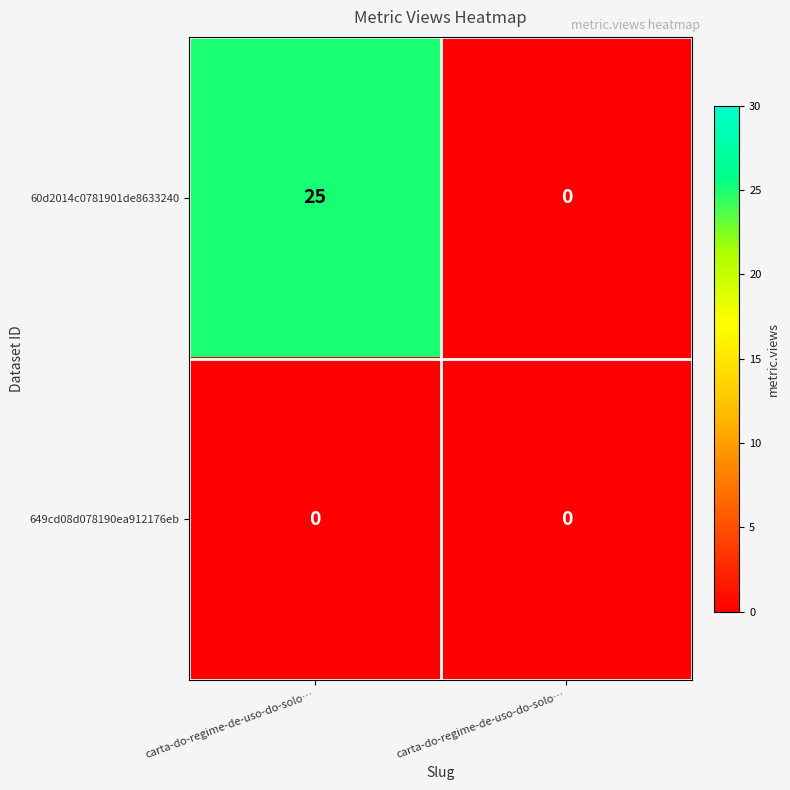

How many distinct data groups are displayed?

2